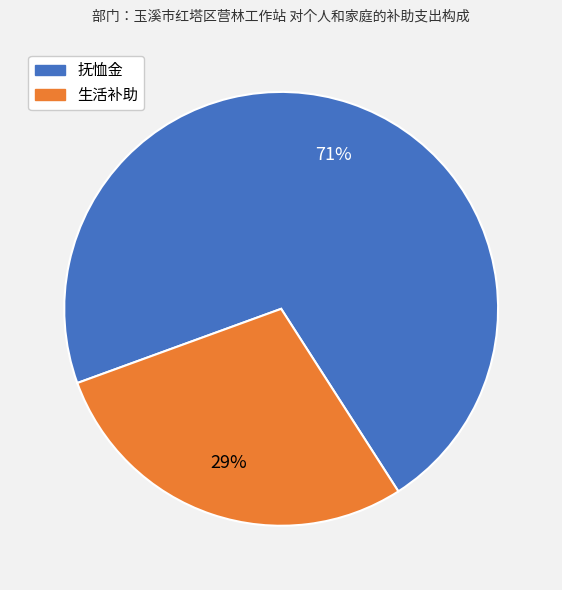

Which slice is the smallest?

生活补助